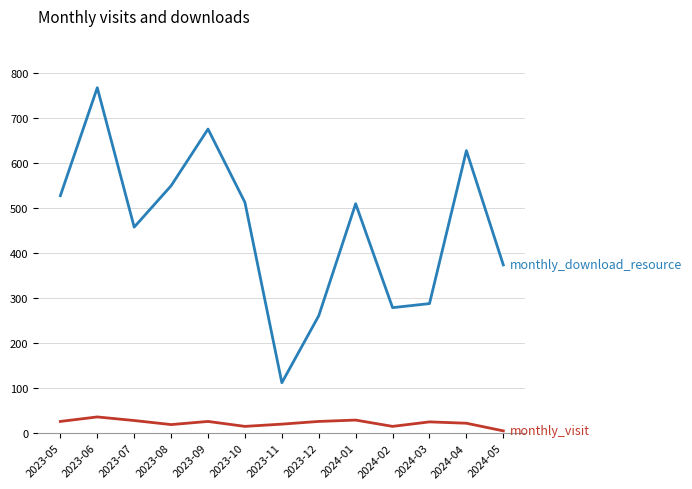

What is the spread (max minus min) of values at 2023-09?

650